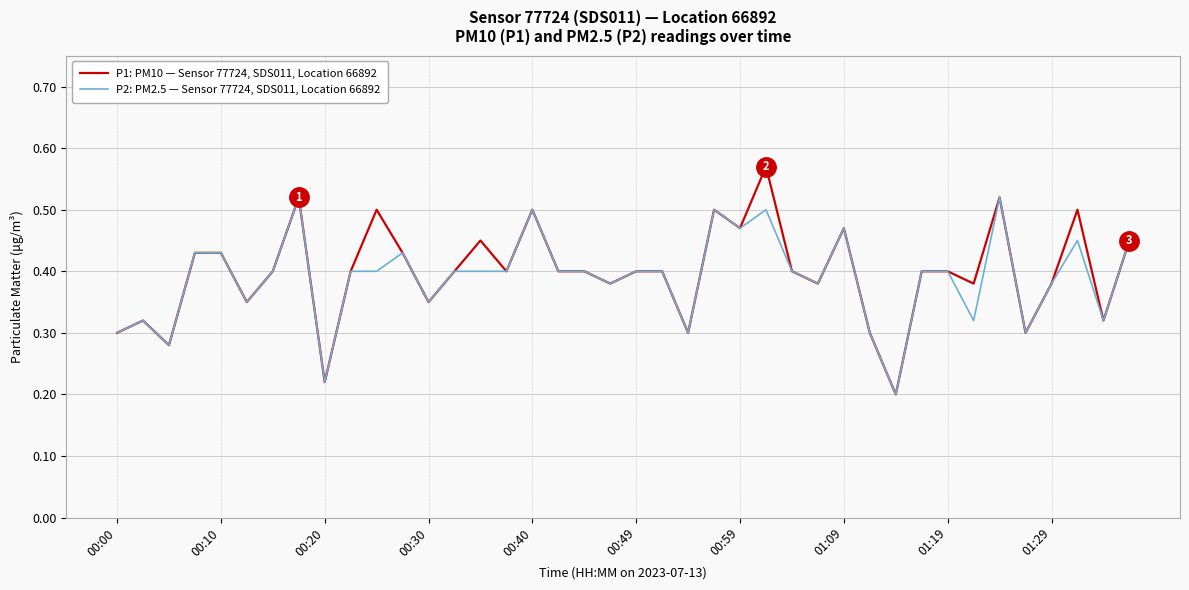

Which series has the widest spread of values?

P1: PM10 — Sensor 77724, SDS011, Location 66892